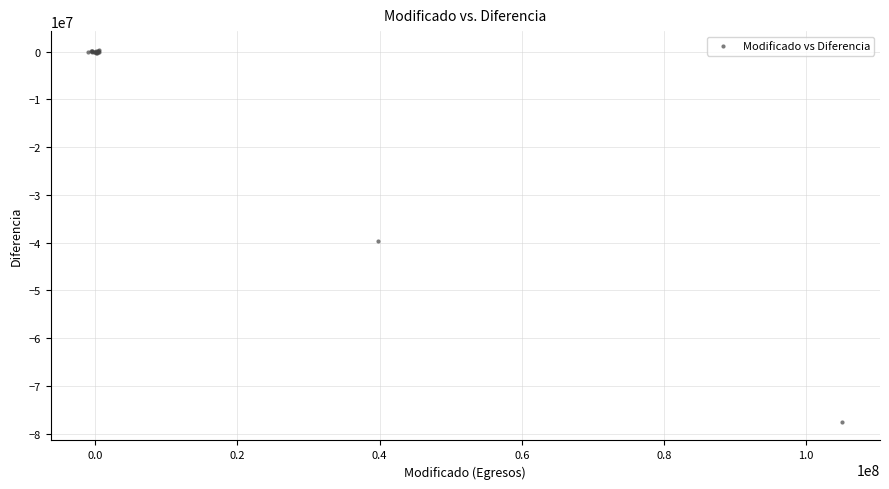

What Y value in the scatter plot is closest to -38559235?

-39688277.4